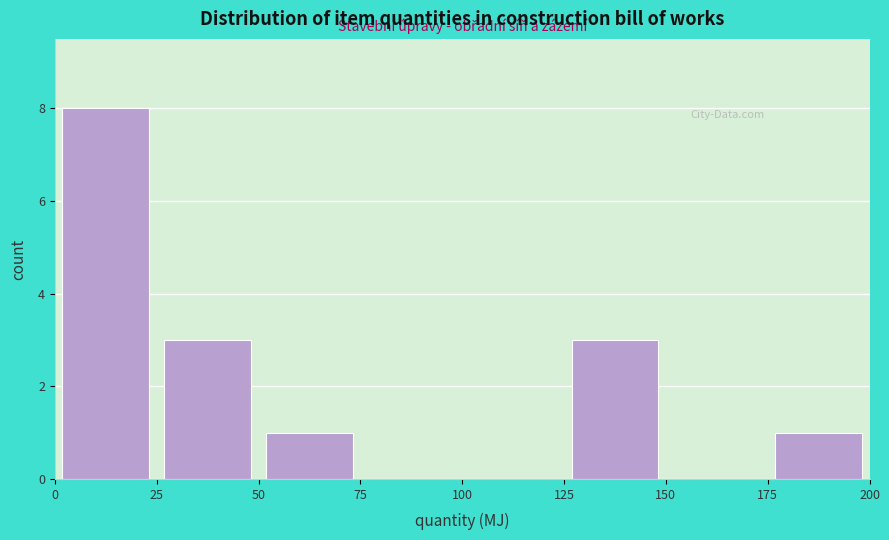

Over which range of the x-axis is the bar tallest?

0 to 25